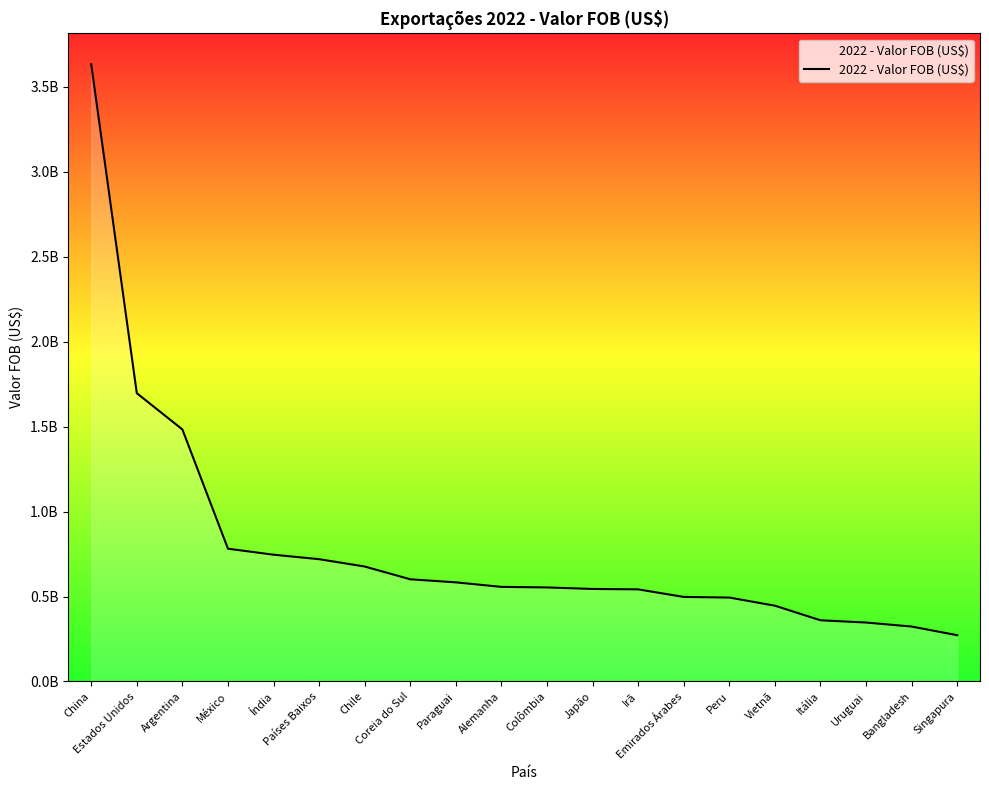

Does the chart display data point markers on the line(s)?

No